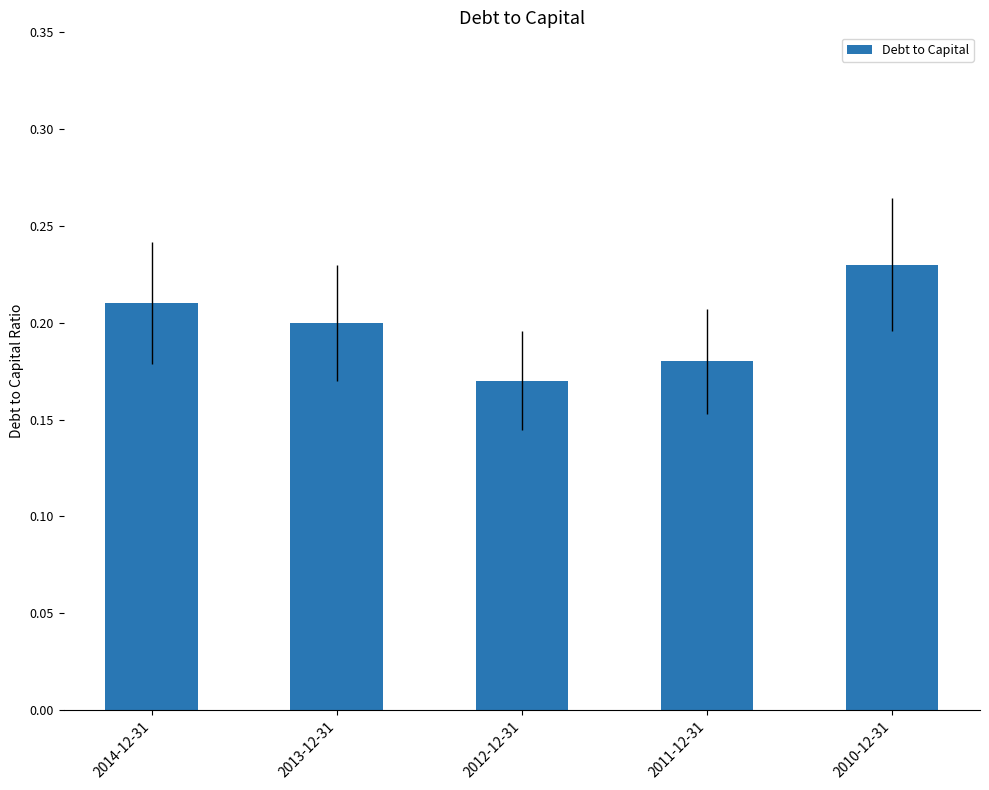

Rank the categories by value from lowest to highest.

2012-12-31, 2011-12-31, 2013-12-31, 2014-12-31, 2010-12-31